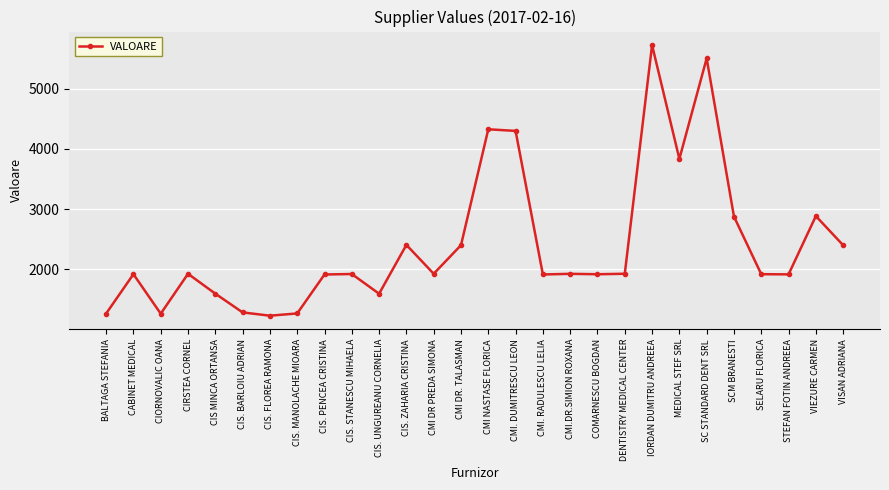

What is the difference between the values at CABINET MEDICAL and CIS. STANESCU MIHAELA?

2.8